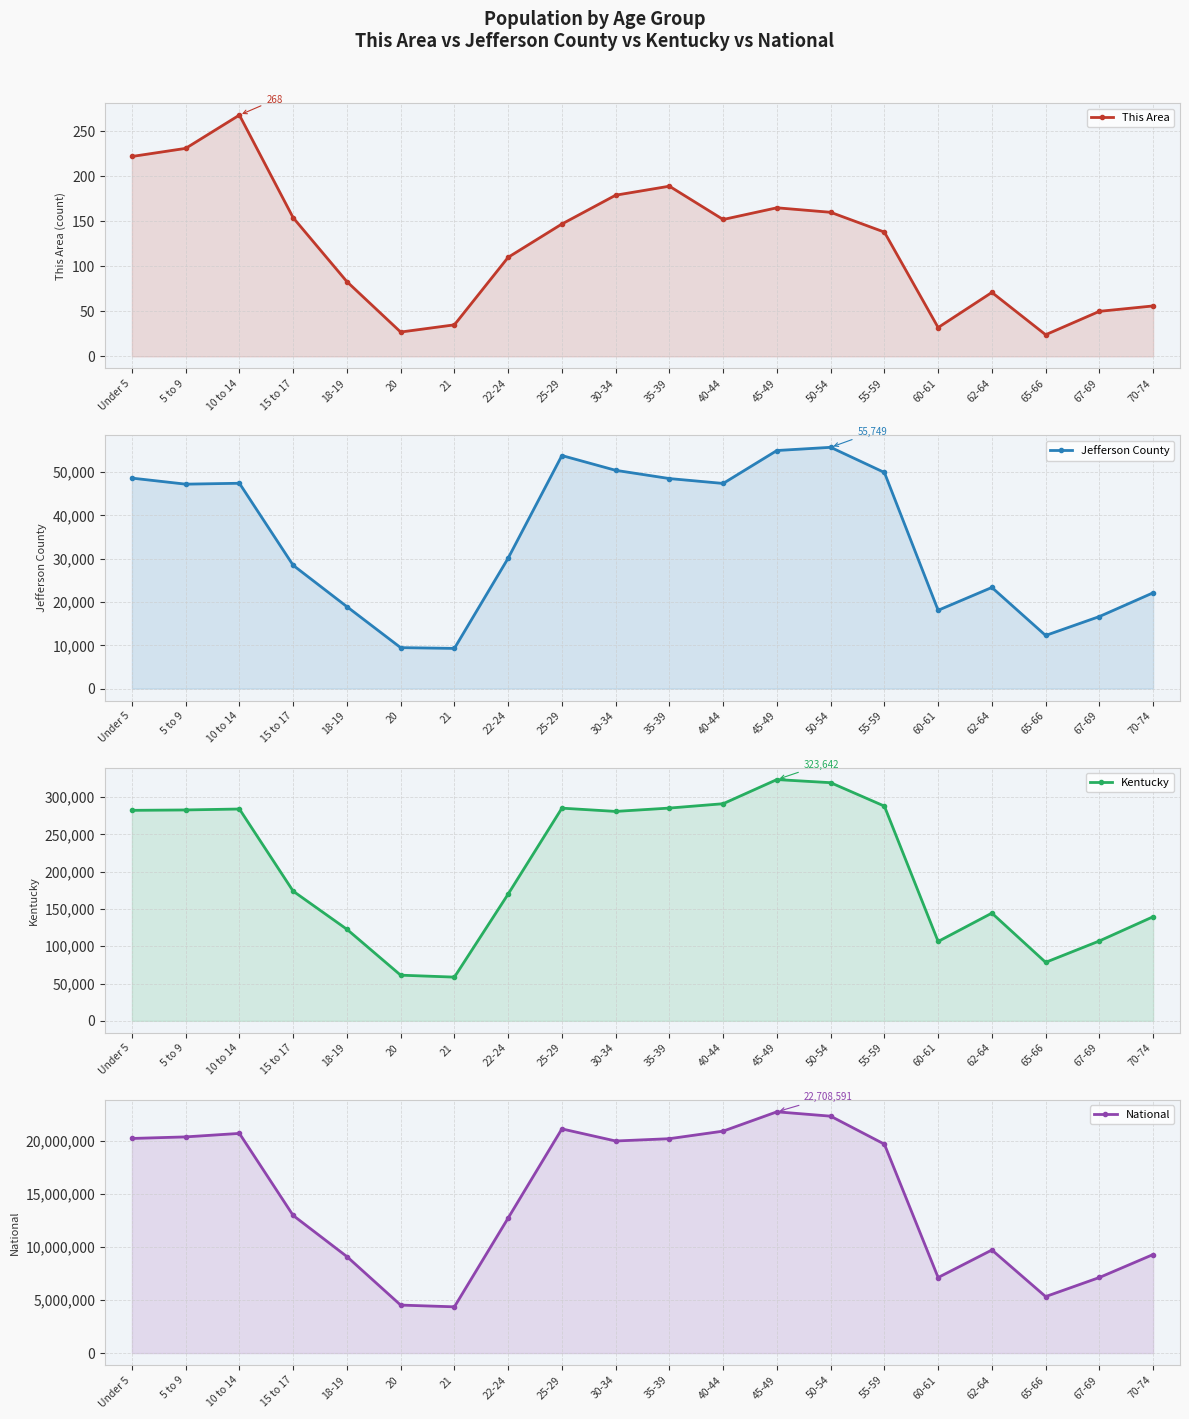

What is the total value across all series at 40-44?

21229768